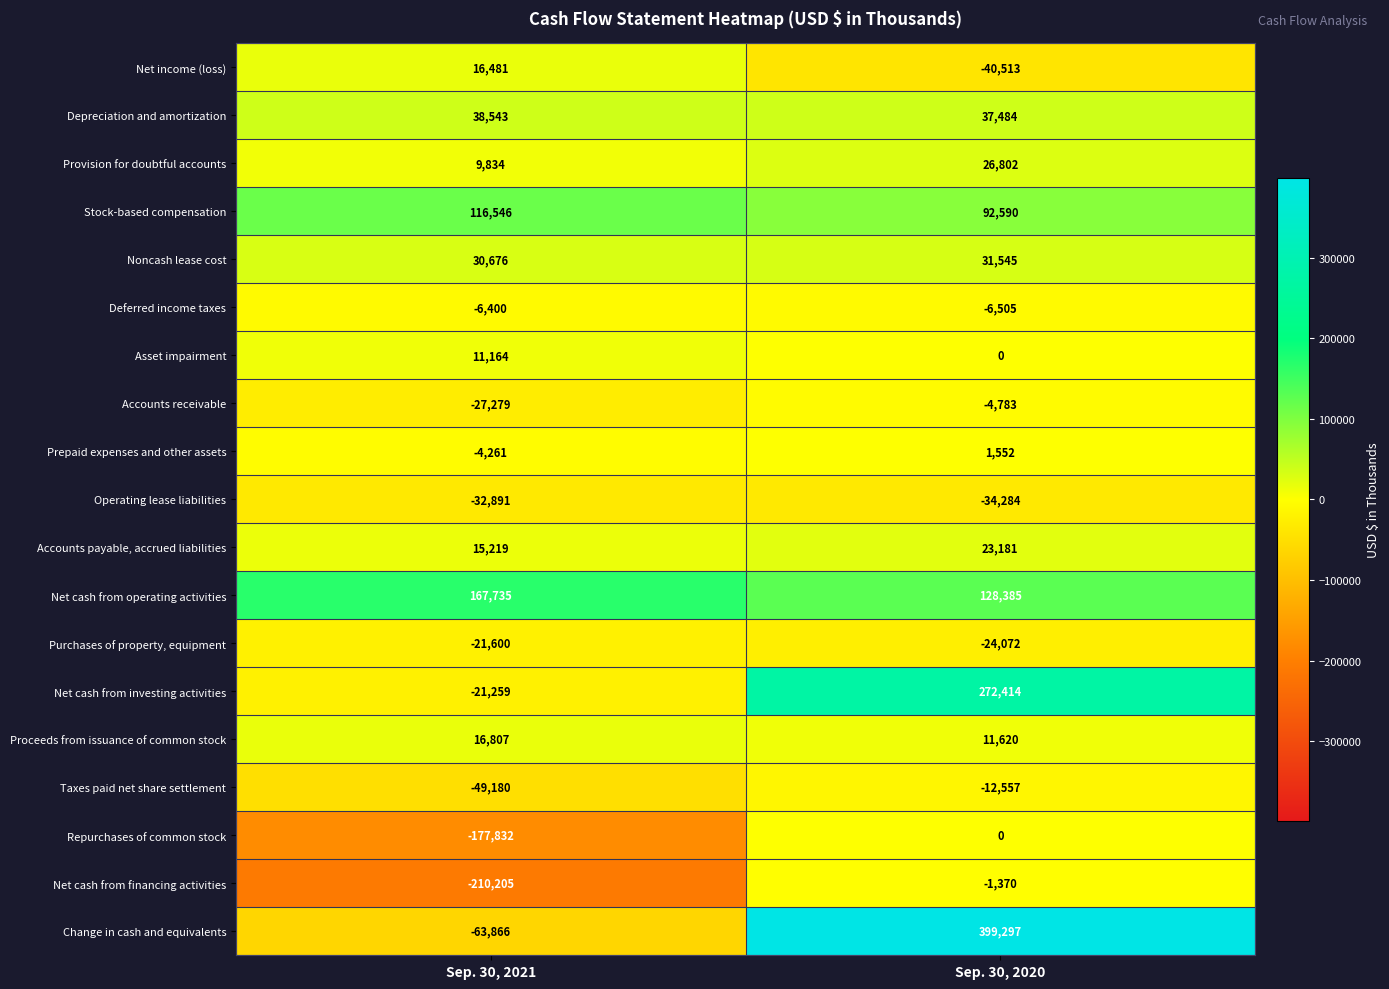

Is the value of Change in cash and equivalents at Sep. 30, 2021 greater than the value of Proceeds from issuance of common stock at Sep. 30, 2020?

No